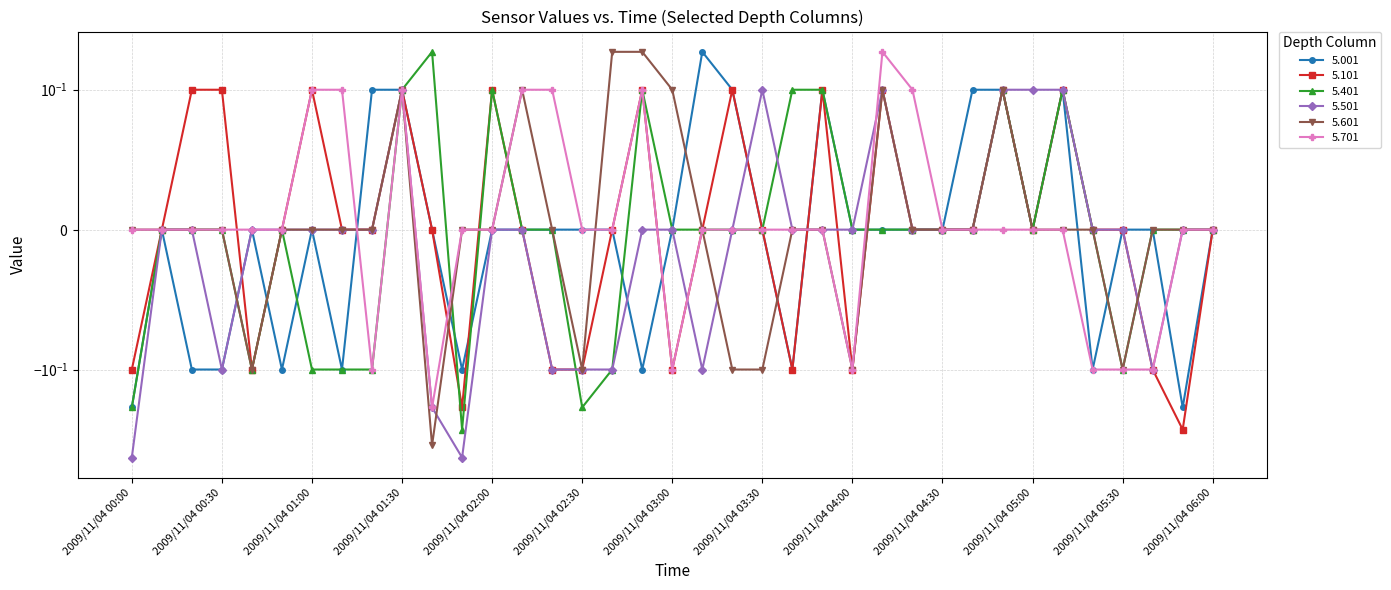

True or false: 5.401 and 5.601 cross at least once.

True